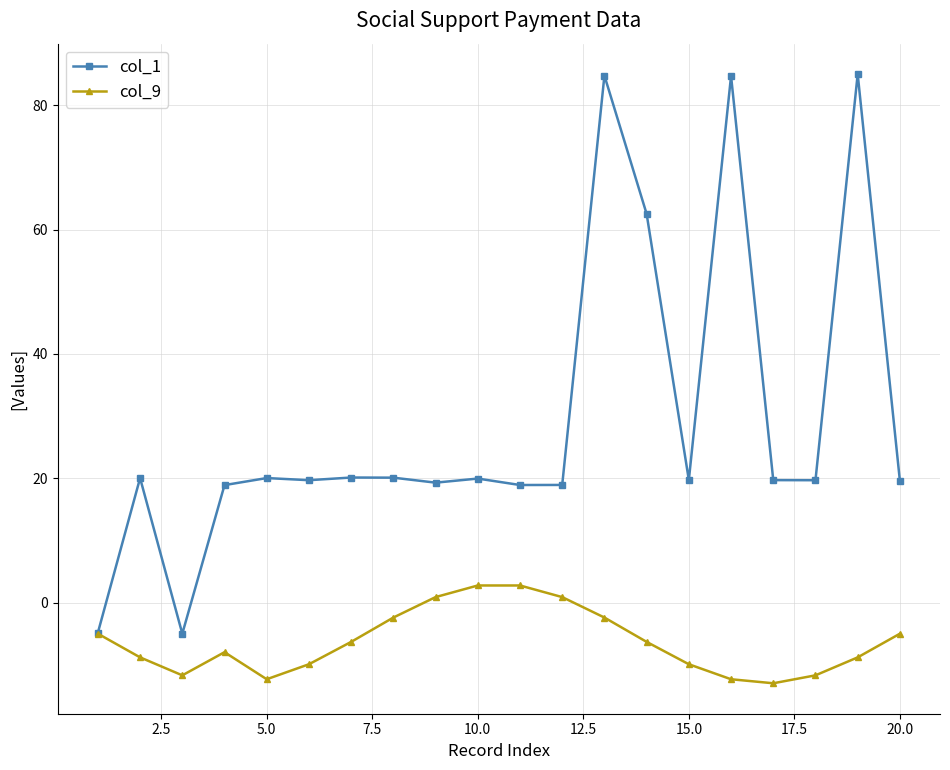

List the series in order of their overall mean, highest first.

col_1, col_9